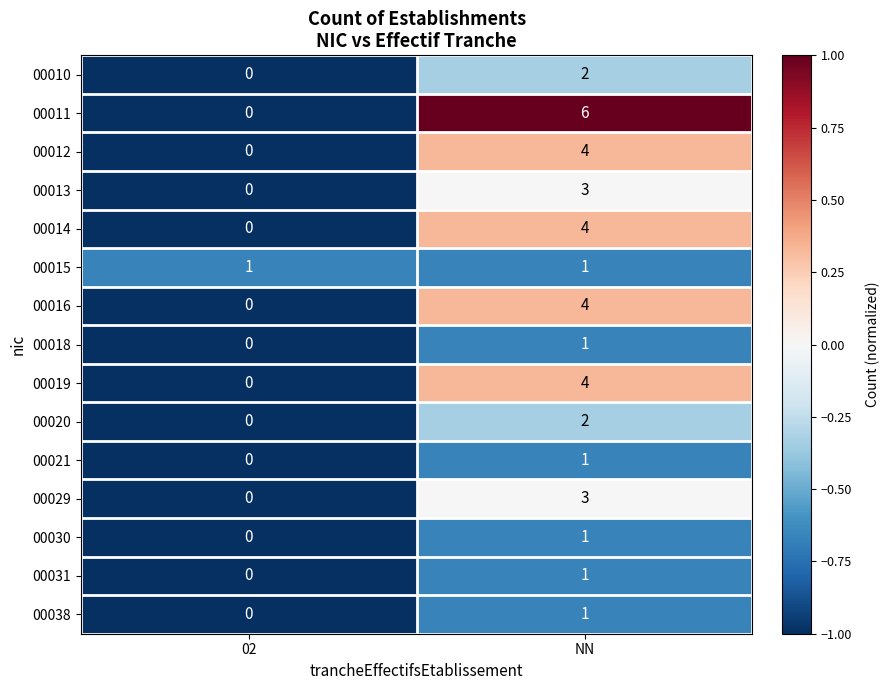

What is the difference between the maximum and minimum values in the 00011 series?

6